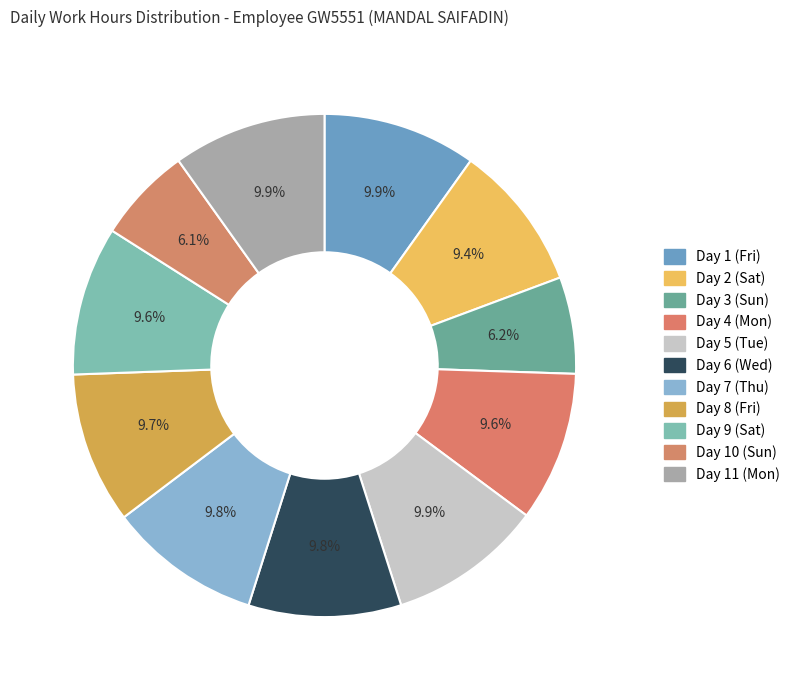

Count the number of slices in the pie.

11